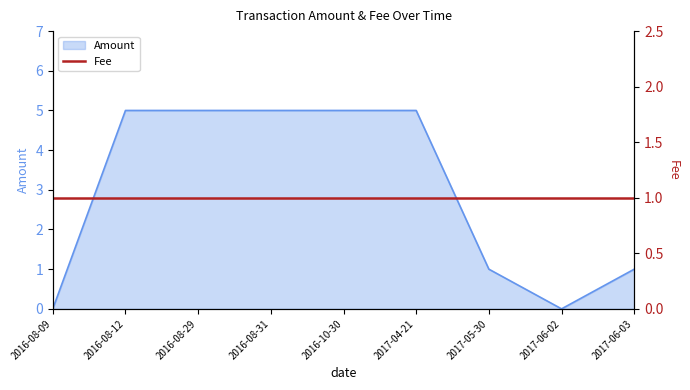

Where is the first local minimum?

2017-06-02